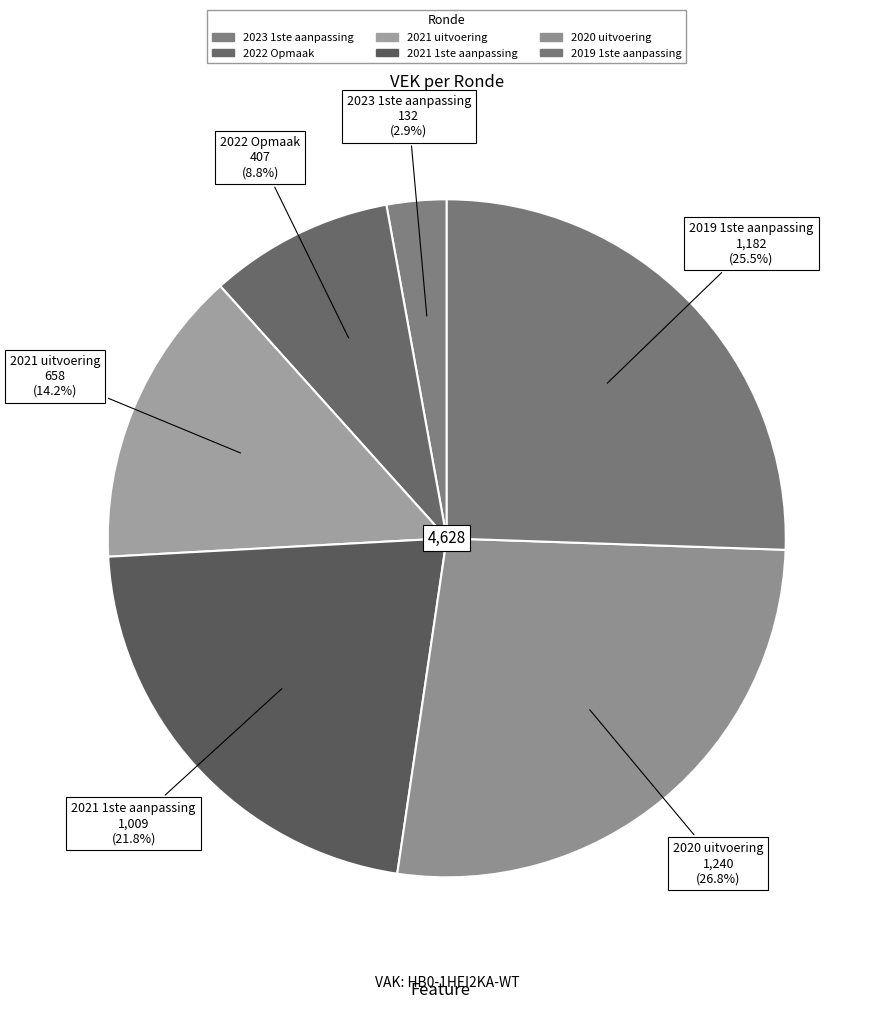

Between 2022 Opmaak and 2023 1ste aanpassing, which is larger?

2022 Opmaak